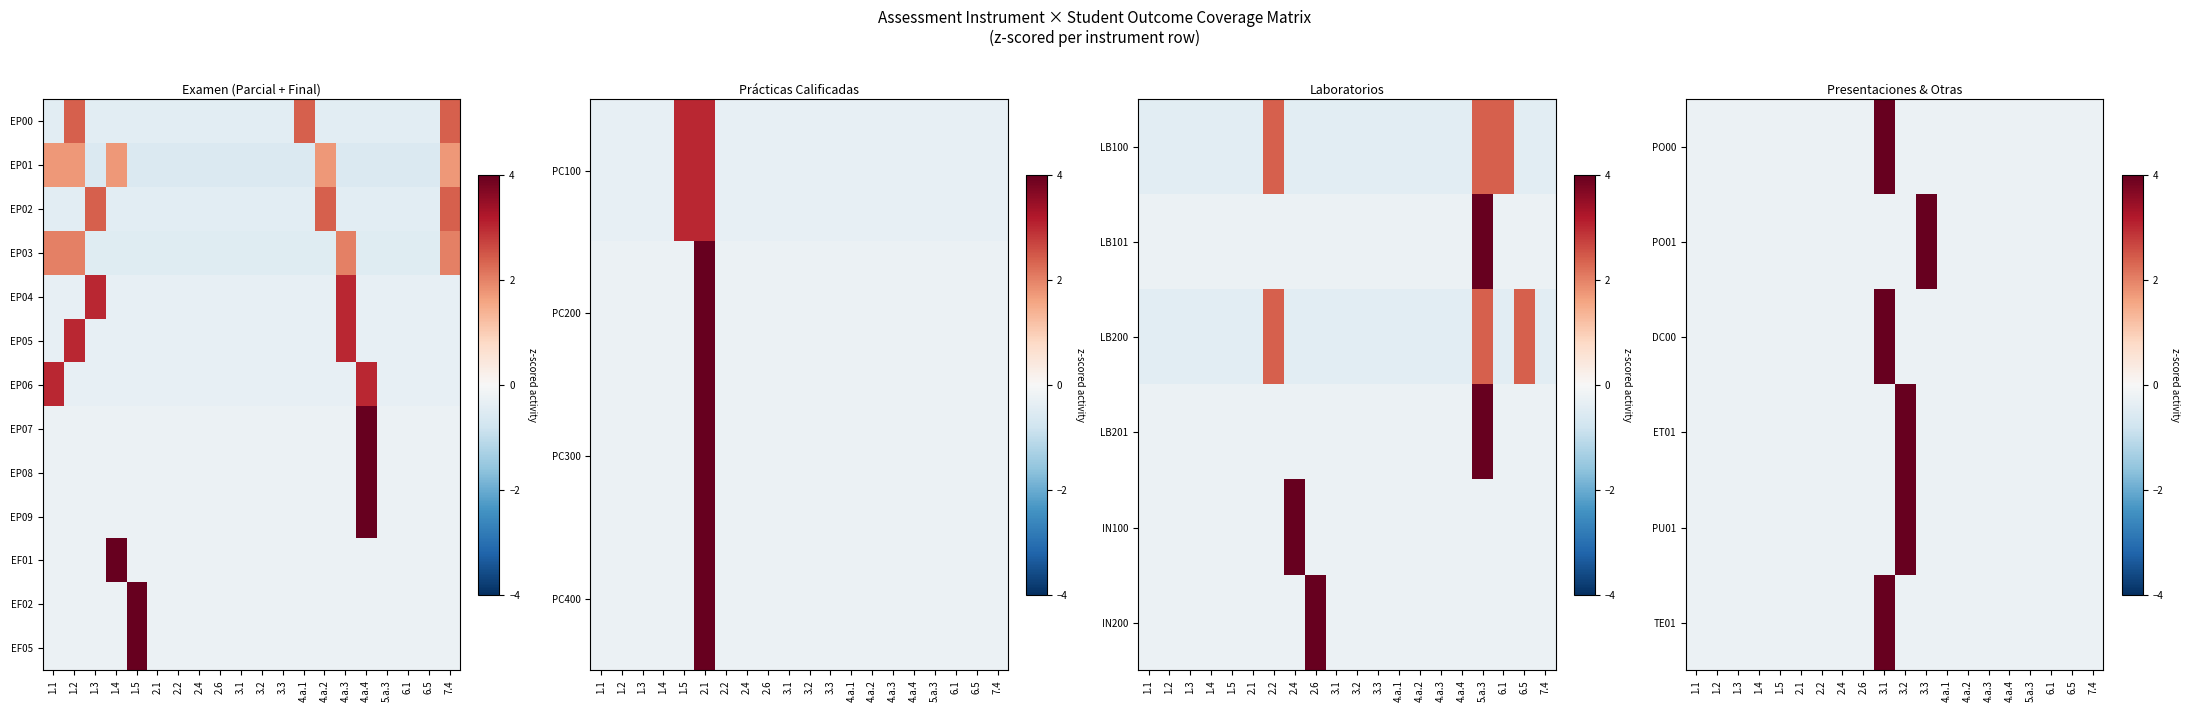

At which label does EF05 reach its minimum?

1.1